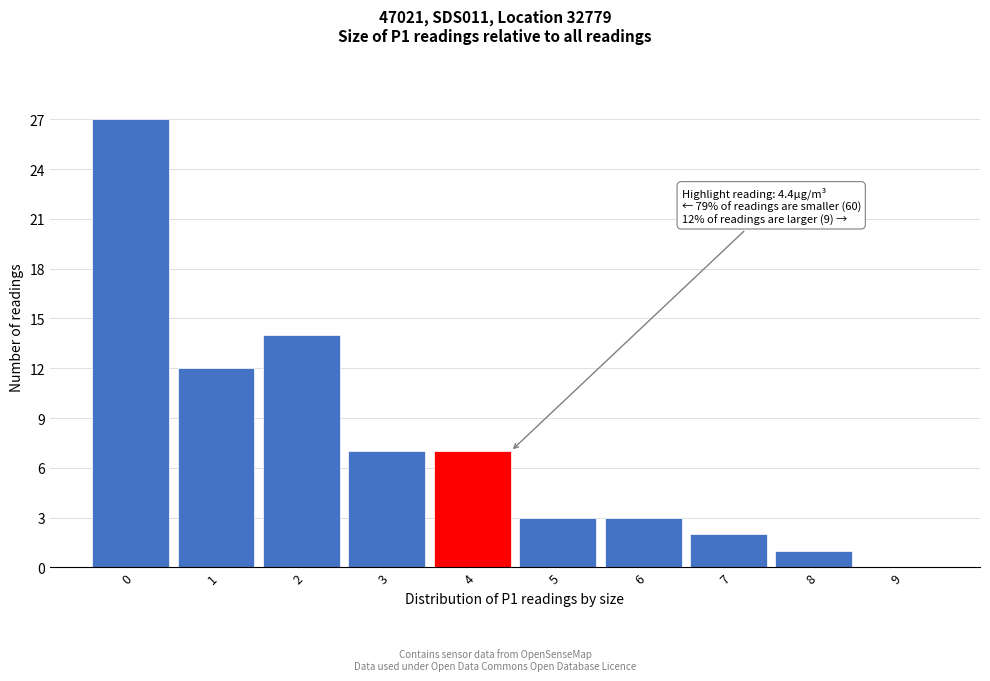

Reading left to right, extract all data points from this chart.

0=27	1=12	2=14	3=7	4=7	5=3	6=3	7=2	8=1	9=0